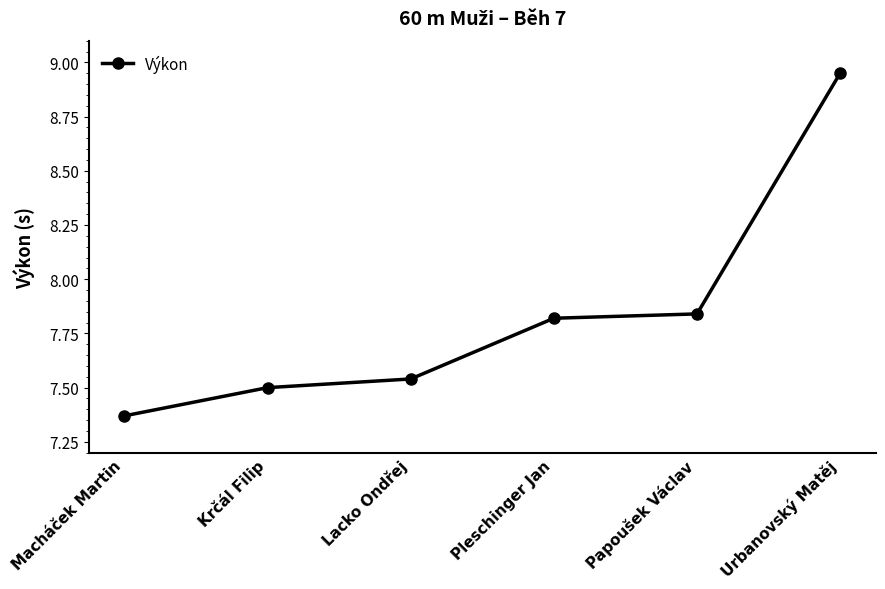

At which category does the chart reach its minimum across all series?

Macháček Martin